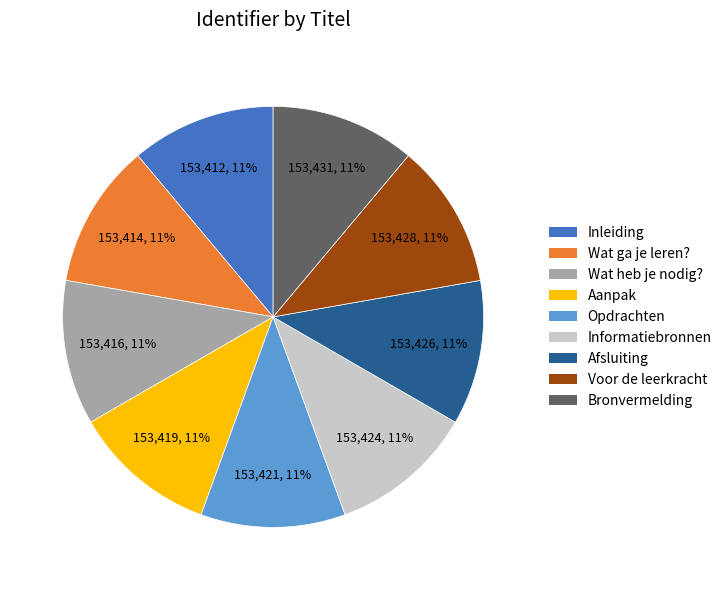

How many segments does this pie chart have?

9